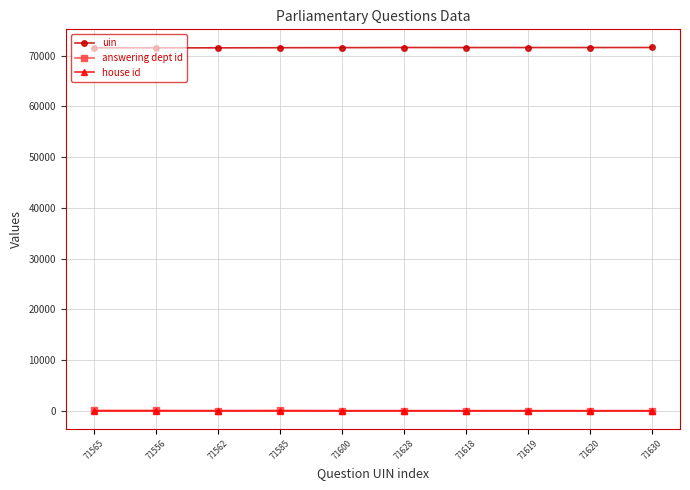

At how many categories does at least one series exceed 1609?

10